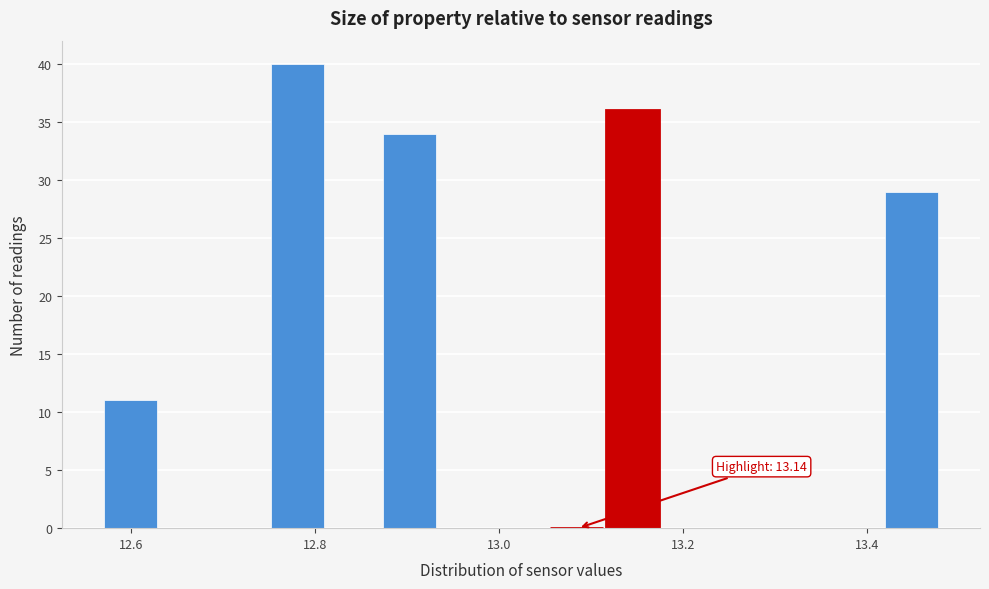

Read against the x-axis, roughly where is the centre of the tallest bar?

12.78